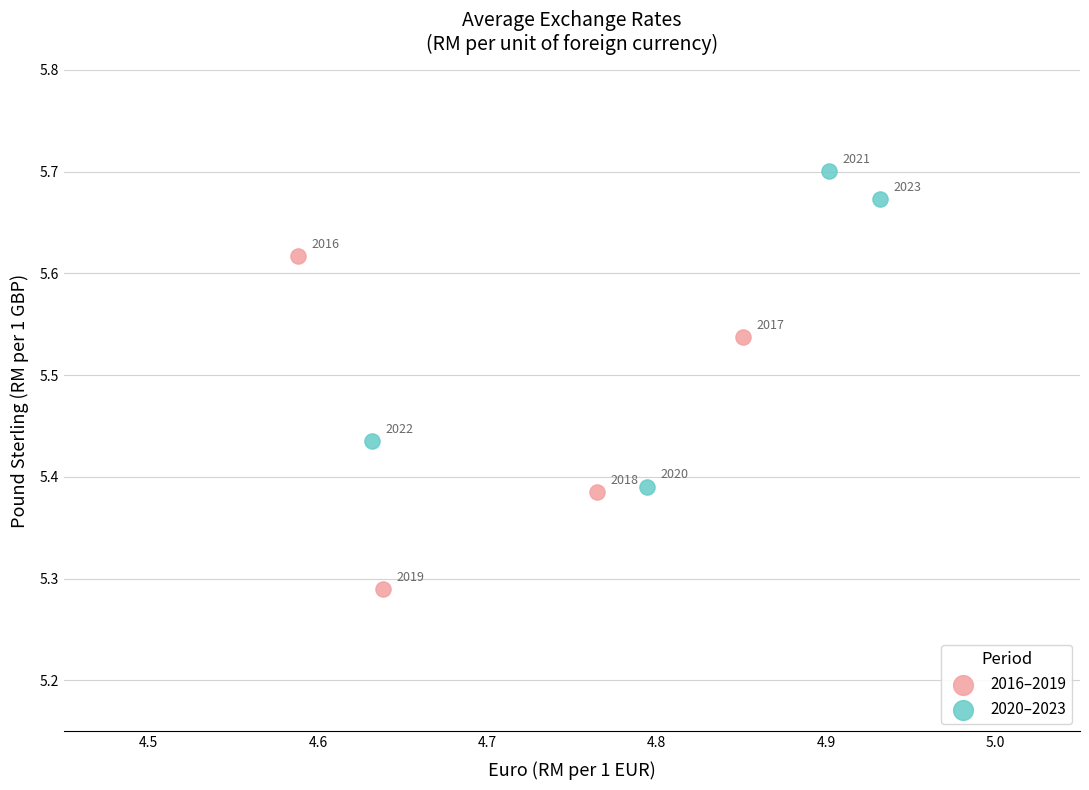

Which series contains the lowest Y value?

2016–2019